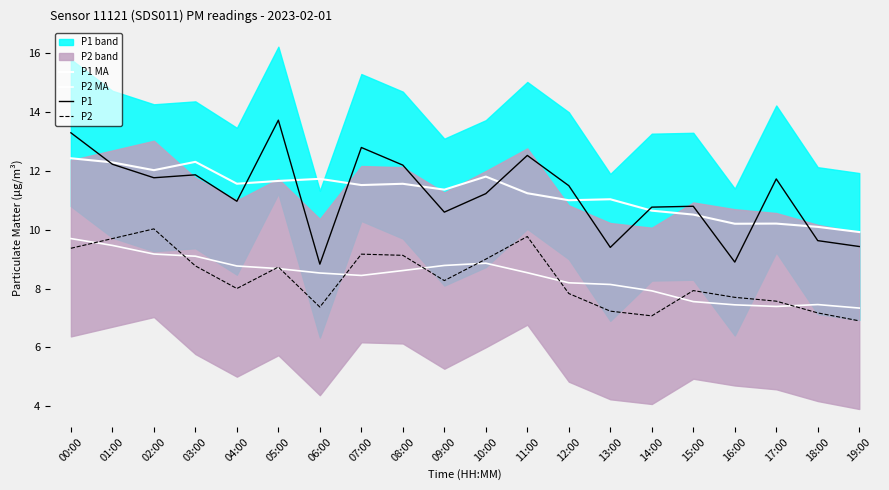

Reading right to left, transcribe all the data shown in this chart.

P1 MA: 9.9	10.1	10.2	10.2	10.5	10.7	11.0	11.0	11.2	11.8	11.4	11.6	11.5	11.7	11.7	11.6	12.3	12.0	12.3	12.4
P2 MA: 7.3	7.5	7.4	7.4	7.6	7.9	8.1	8.2	8.5	8.9	8.8	8.6	8.4	8.5	8.7	8.8	9.1	9.2	9.5	9.7
P1: 9.4	9.6	11.7	8.9	10.8	10.8	9.4	11.5	12.5	11.2	10.6	12.2	12.8	8.8	13.7	11.0	11.9	11.8	12.2	13.3
P2: 6.9	7.2	7.6	7.7	7.9	7.1	7.2	7.8	9.8	9.0	8.3	9.1	9.2	7.4	8.7	8.0	8.8	10.0	9.7	9.4